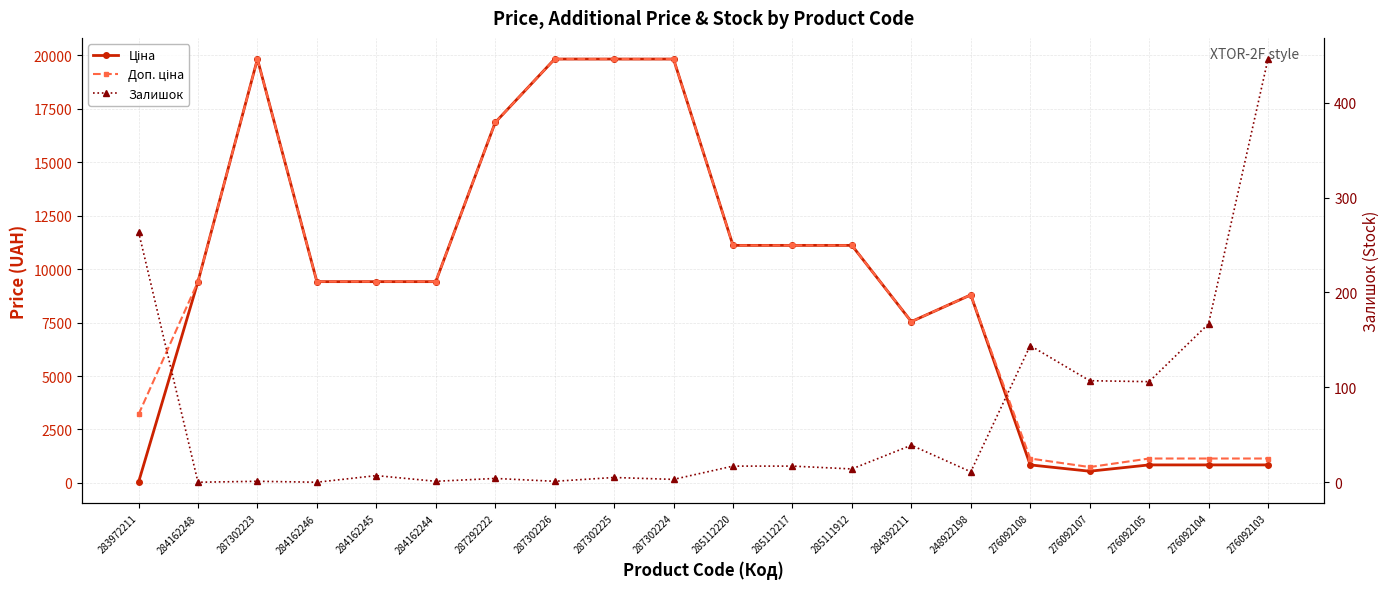

Reading right to left, extract all data points from this chart.

Ціна: 276092103=842.8	276092104=842.8	276092105=842.8	276092107=547.8	276092108=842.8	248922198=8797.6	284392211=7545.9	285111912=11113.6	285112217=11113.6	285112220=11113.6	287302224=19831.1	287302225=19831.1	287302226=19831.1	287292222=16863.2	284162244=9416.9	284162245=9416.9	284162246=9416.9	287302223=19831.1	284162248=9416.9	283972211=32.0
Доп. ціна: 276092103=1142.1	276092104=1142.1	276092105=1142.1	276092107=742.0	276092108=1142.1	248922198=8797.6	284392211=7545.9	285111912=11113.6	285112217=11113.6	285112220=11113.6	287302224=19831.1	287302225=19831.1	287302226=19831.1	287292222=16863.2	284162244=9416.9	284162245=9416.9	284162246=9416.9	287302223=19831.1	284162248=9416.9	283972211=3205.0
Залишок: 276092103=446.0	276092104=167.0	276092105=106.0	276092107=107.0	276092108=144.0	248922198=11.0	284392211=39.0	285111912=14.0	285112217=17.0	285112220=17.0	287302224=3.0	287302225=5.0	287302226=1.0	287292222=4.0	284162244=1.0	284162245=7.0	284162246=0.0	287302223=1.0	284162248=0.0	283972211=264.0